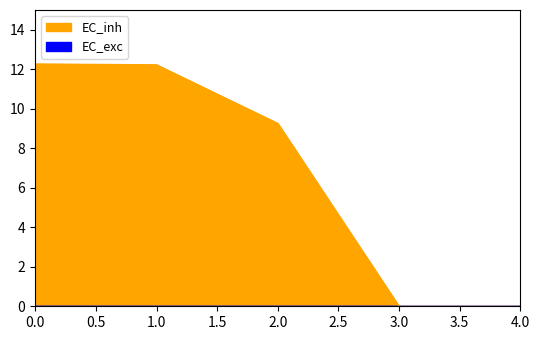

What is the greatest value displayed?

12.3